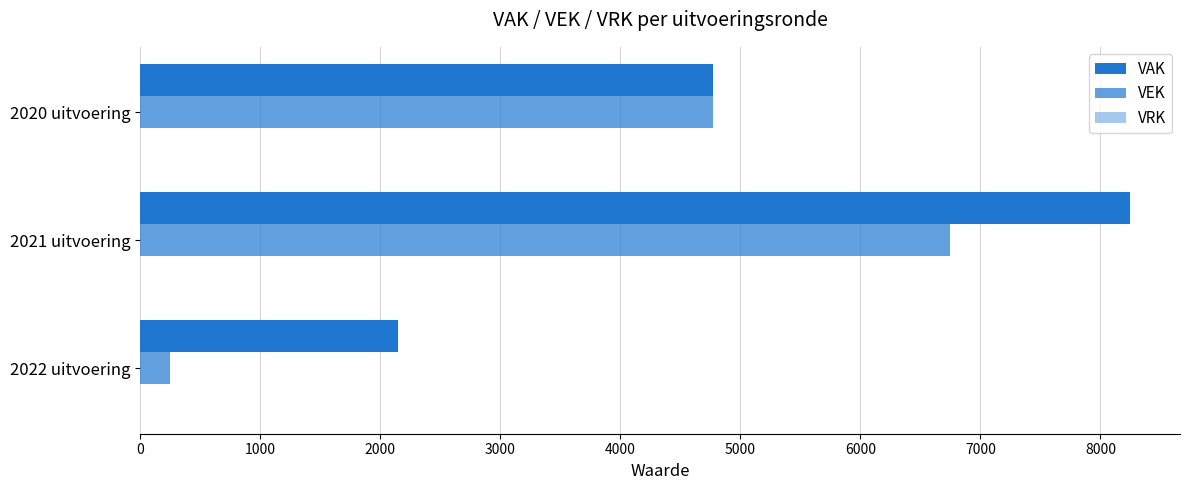

At how many categories does at least one series exceed 808?

3